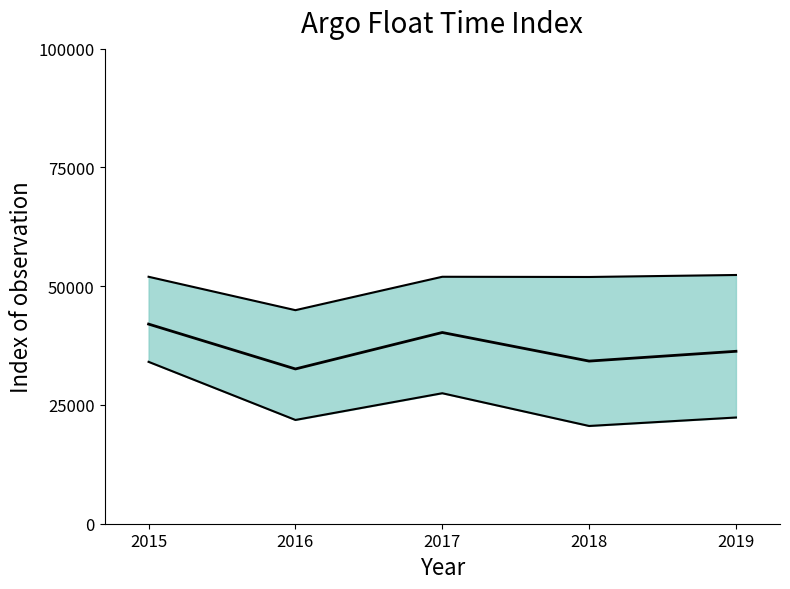

True or false: Lower bound and Mean cross at least once.

False